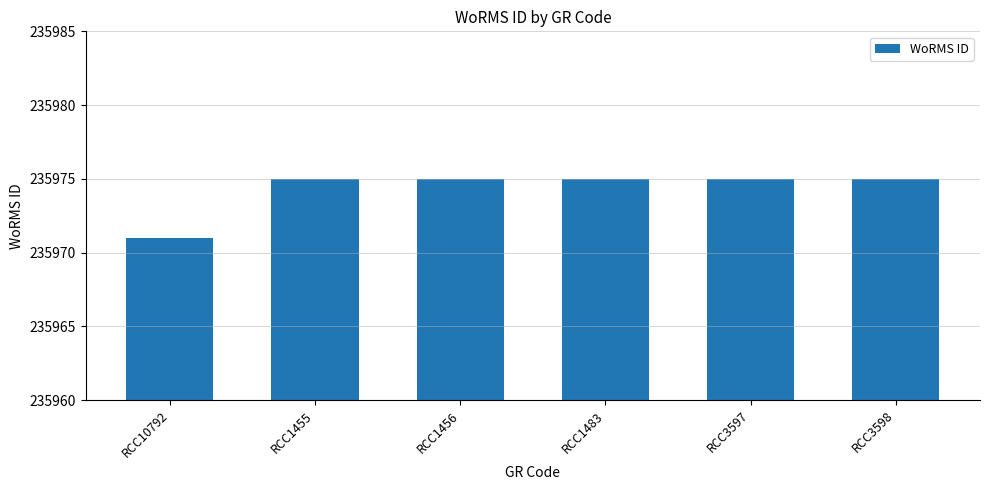

What is the label of the 3rd bar from the left?

RCC1456